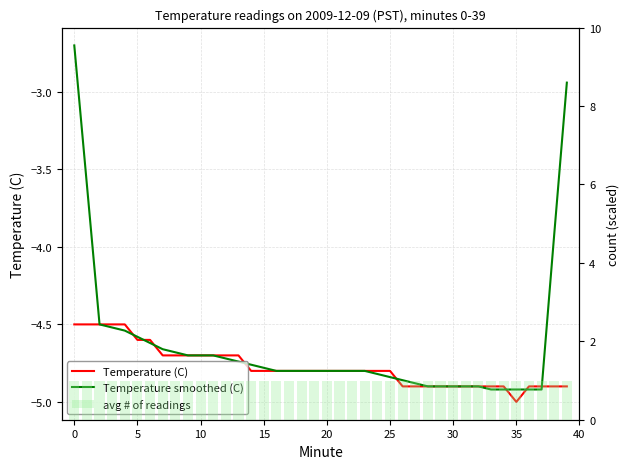

Reading left to right, list all the values displayed in this chart.

Temperature (C): -4.5	-4.5	-4.5	-4.5	-4.5	-4.6	-4.6	-4.7	-4.7	-4.7	-4.7	-4.7	-4.7	-4.7	-4.8	-4.8	-4.8	-4.8	-4.8	-4.8	-4.8	-4.8	-4.8	-4.8	-4.8	-4.8	-4.9	-4.9	-4.9	-4.9	-4.9	-4.9	-4.9	-4.9	-4.9	-5.0	-4.9	-4.9	-4.9	-4.9
Temperature smoothed (C): -2.7	-3.6	-4.5	-4.5	-4.5	-4.6	-4.6	-4.7	-4.7	-4.7	-4.7	-4.7	-4.7	-4.7	-4.8	-4.8	-4.8	-4.8	-4.8	-4.8	-4.8	-4.8	-4.8	-4.8	-4.8	-4.8	-4.9	-4.9	-4.9	-4.9	-4.9	-4.9	-4.9	-4.9	-4.9	-4.9	-4.9	-4.9	-3.9	-2.9
avg # of readings: 1.0	1.0	1.0	1.0	1.0	1.0	1.0	1.0	1.0	1.0	1.0	1.0	1.0	1.0	1.0	1.0	1.0	1.0	1.0	1.0	1.0	1.0	1.0	1.0	1.0	1.0	1.0	1.0	1.0	1.0	1.0	1.0	1.0	1.0	1.0	1.0	1.0	1.0	1.0	1.0